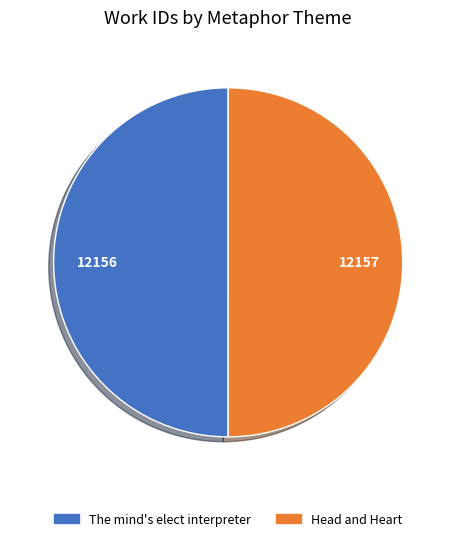

How many slices are in this pie chart?

2